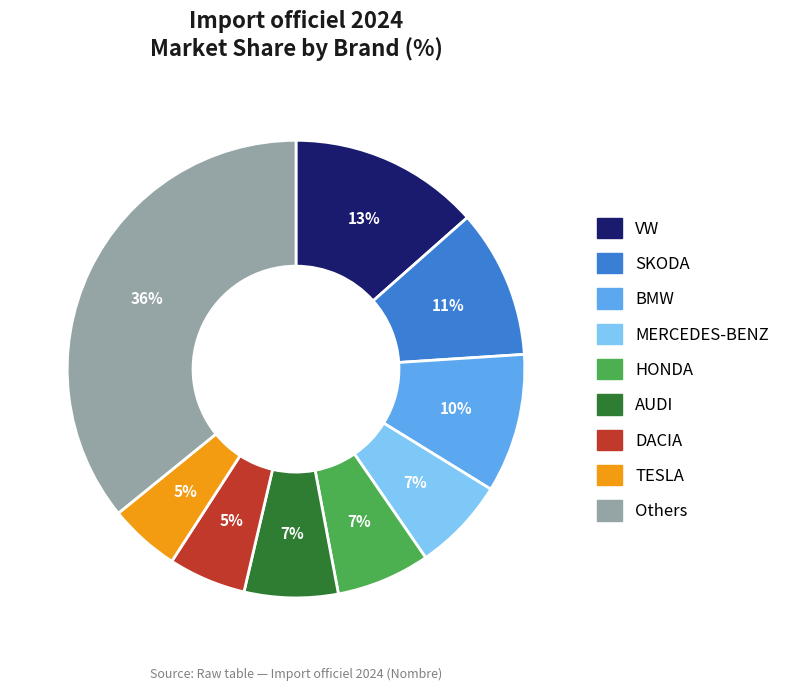

Which slice is the largest?

Others